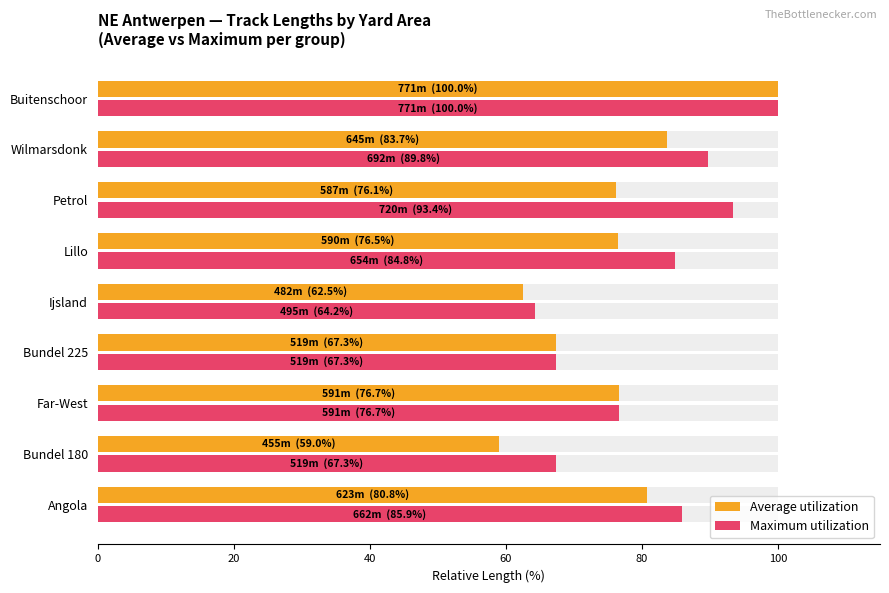

What are all the series names shown in the legend?

Average utilization, Maximum utilization